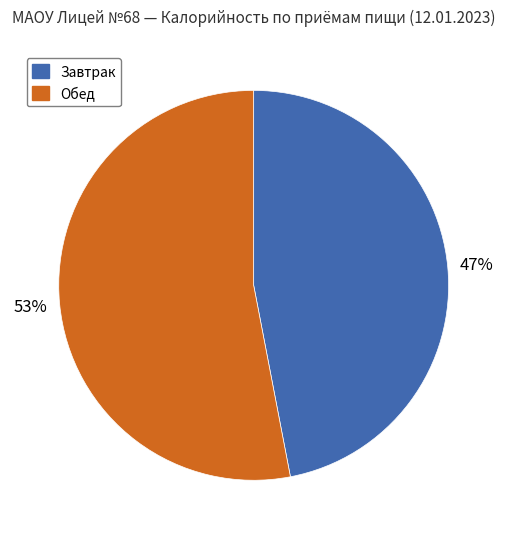

Do Обед and Завтрак together represent more than half of the pie?

Yes